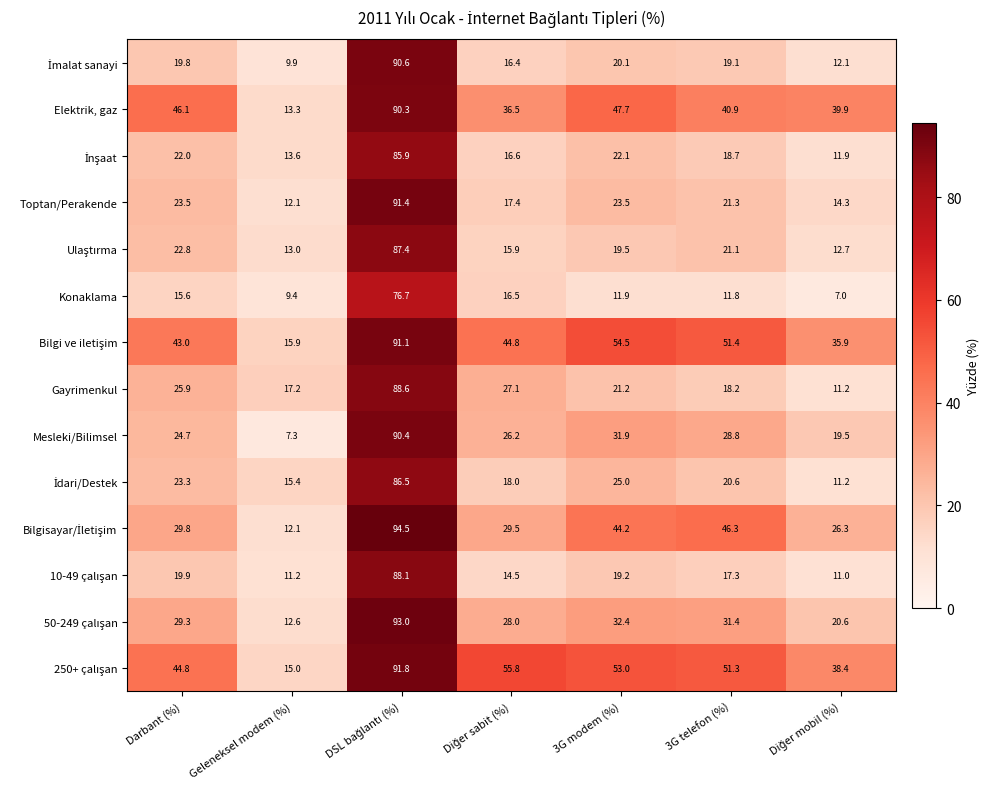

At how many categories does at least one series exceed 8?

7